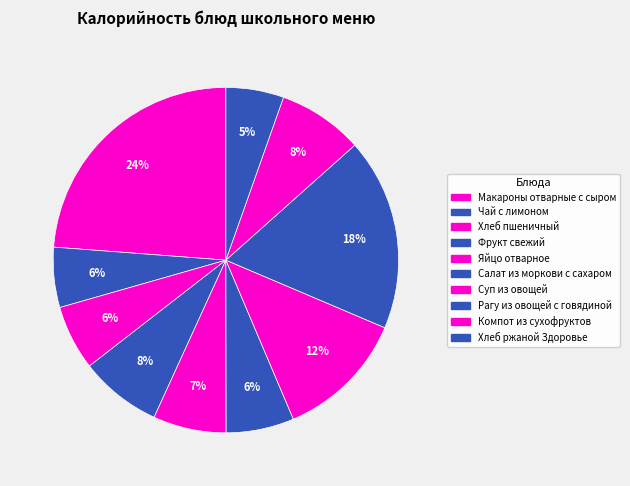

Count the number of slices in the pie.

10